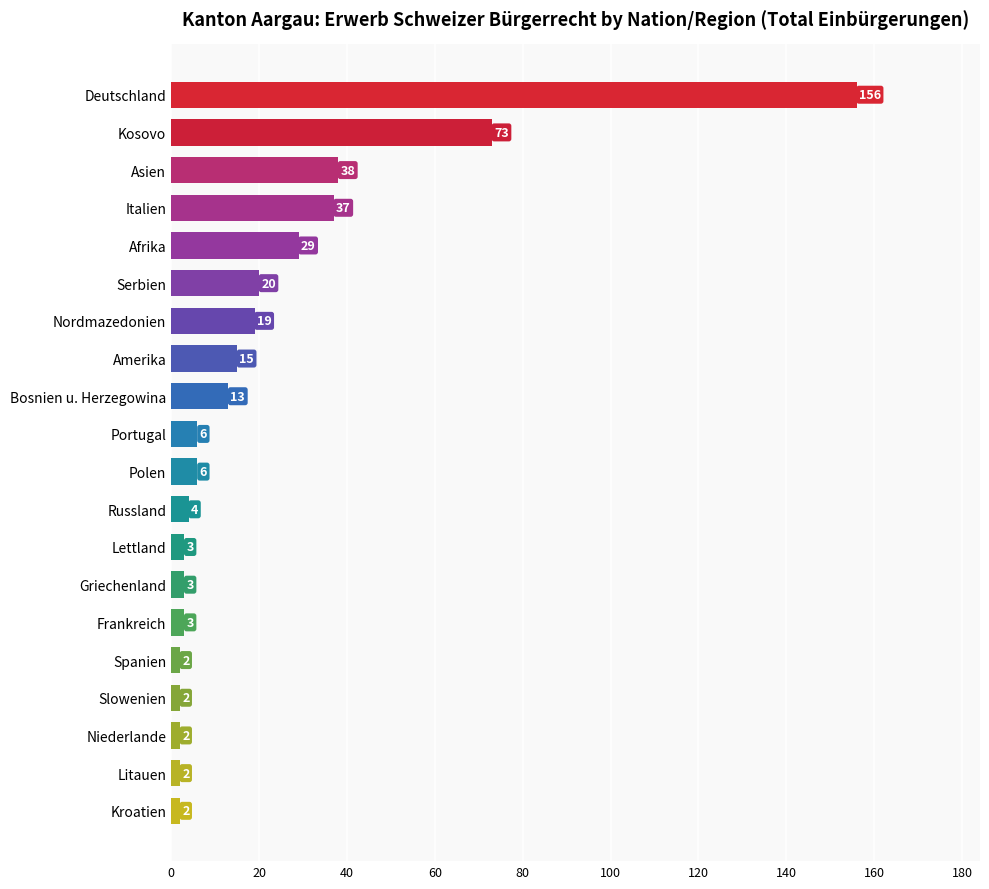

What is the label of the 4th bar from the top?

Italien